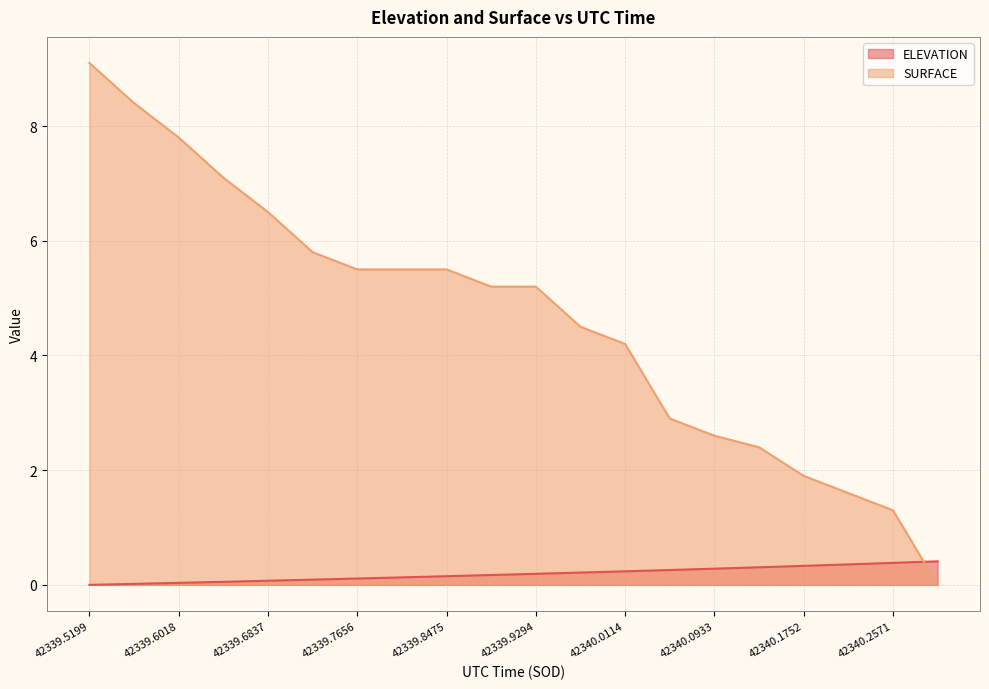

What value does the ELEVATION series have at 42339.7246?

0.1